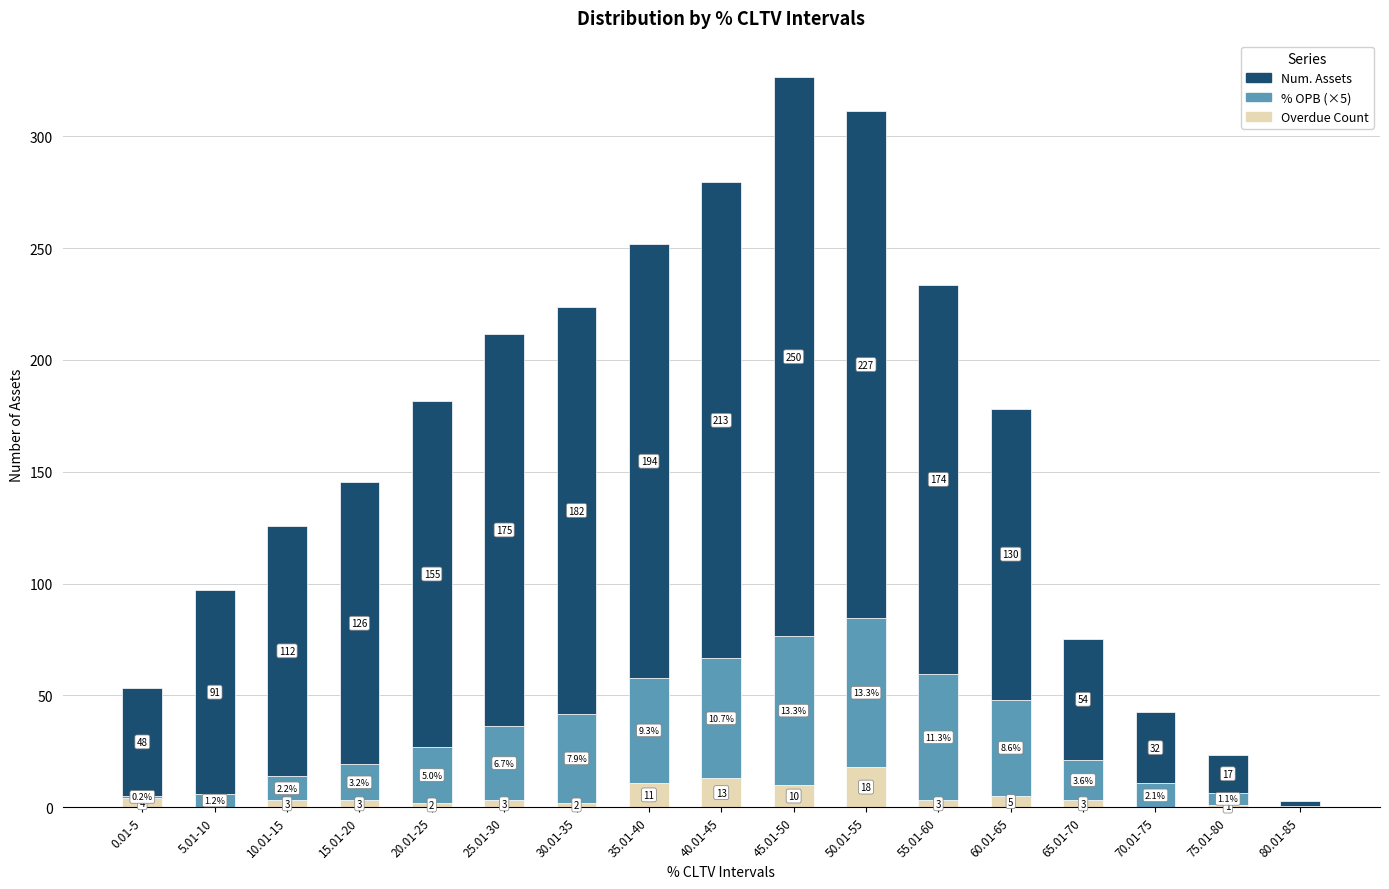

Where is Overdue Count nearest to the value 9?

45.01-50